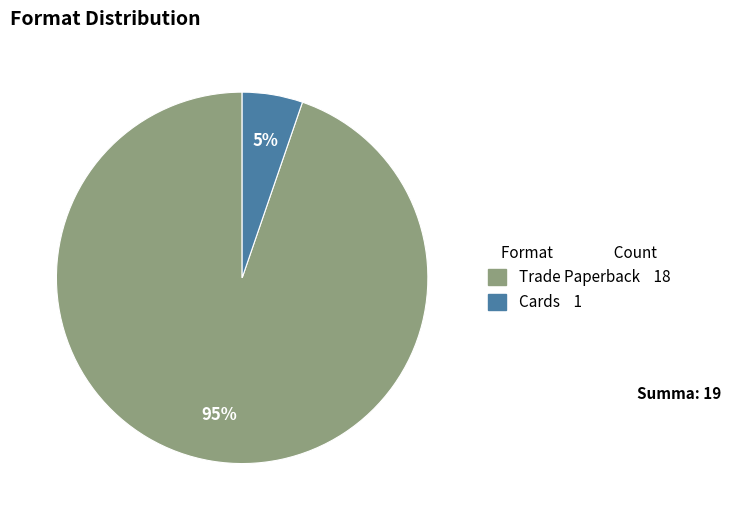

How many slices are in this pie chart?

2